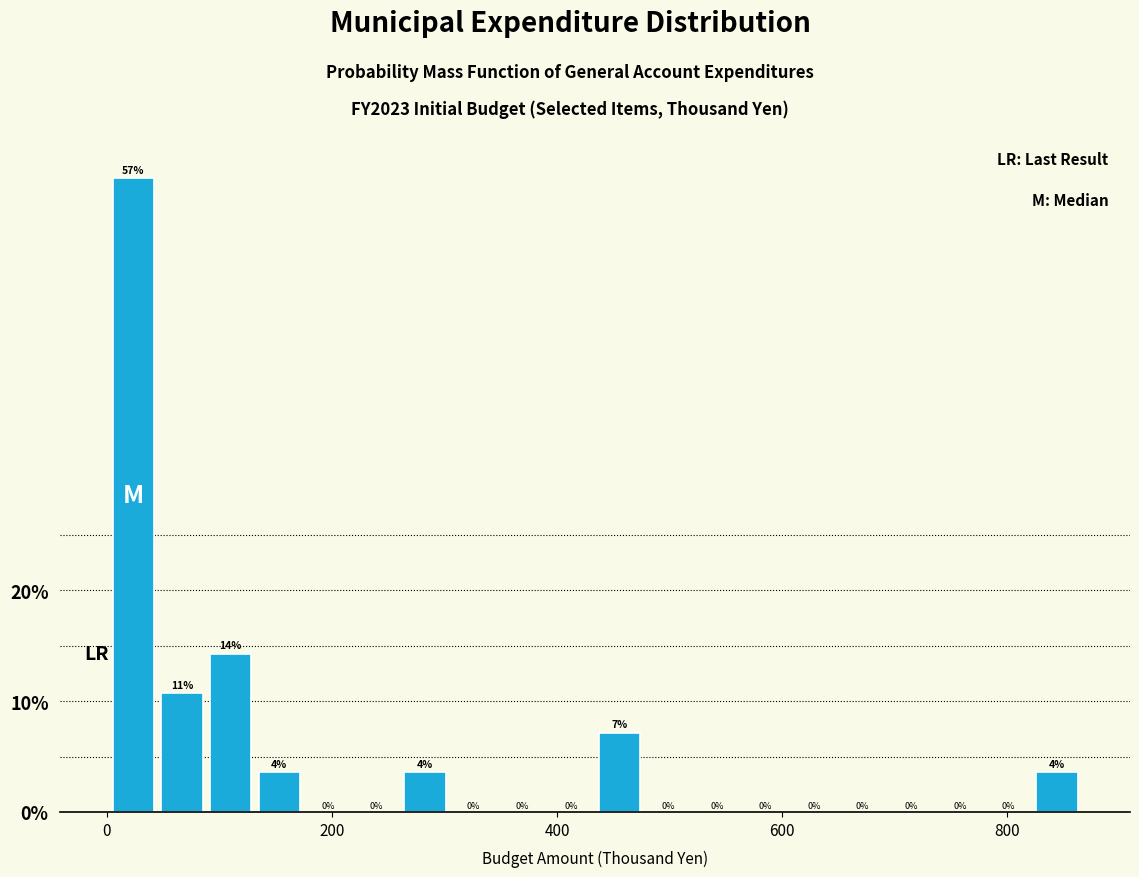

Read against the x-axis, roughly where is the centre of the tallest bar?

20